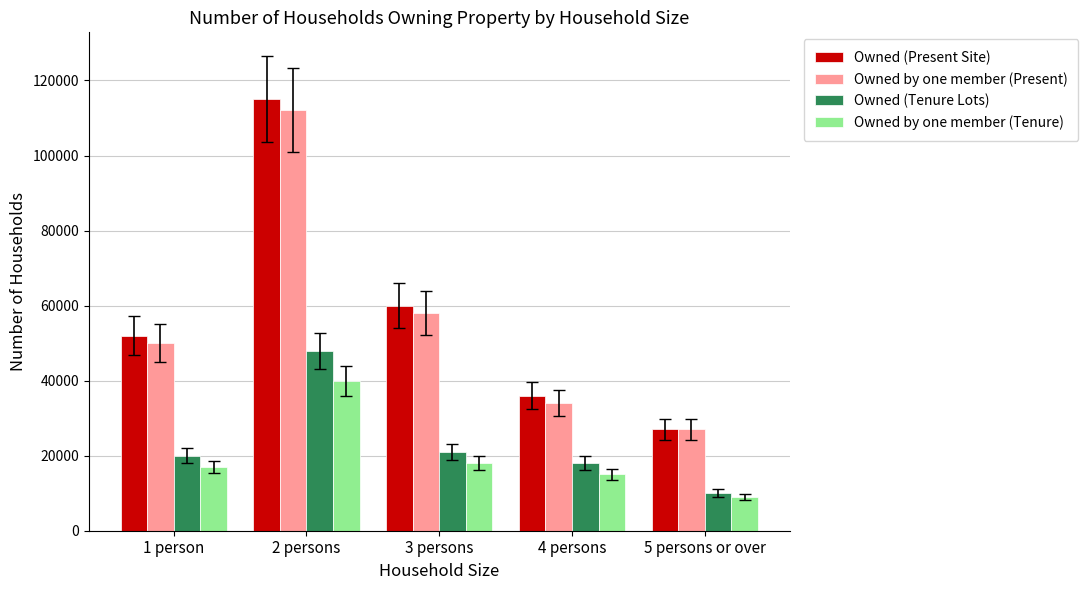

What is the label of the 5th bar from the right?

1 person